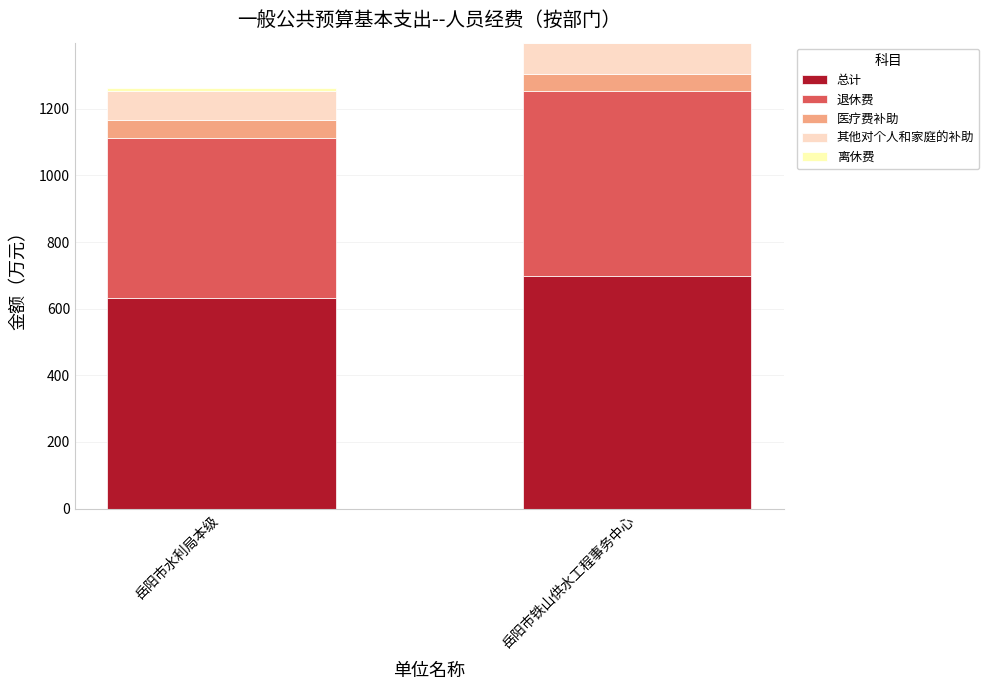

Which category has the highest value in the 总计 series?

岳阳市铁山供水工程事务中心